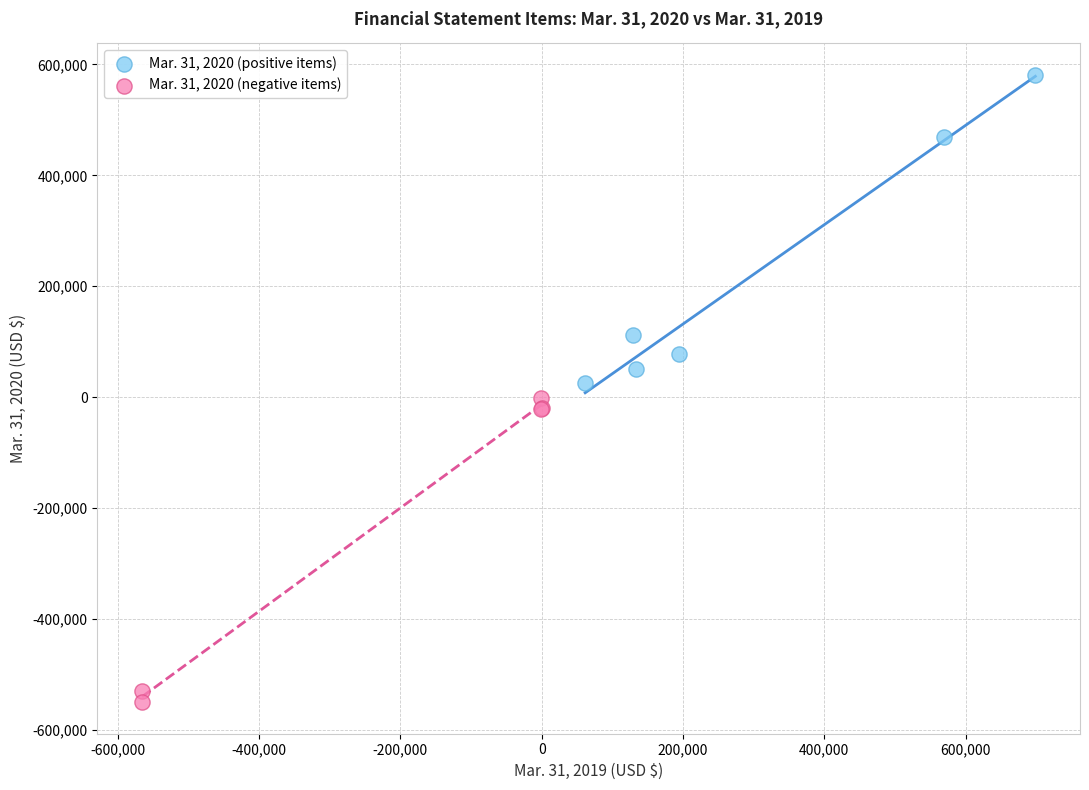

Which series contains the lowest Y value?

Mar. 31, 2020 (negative items)